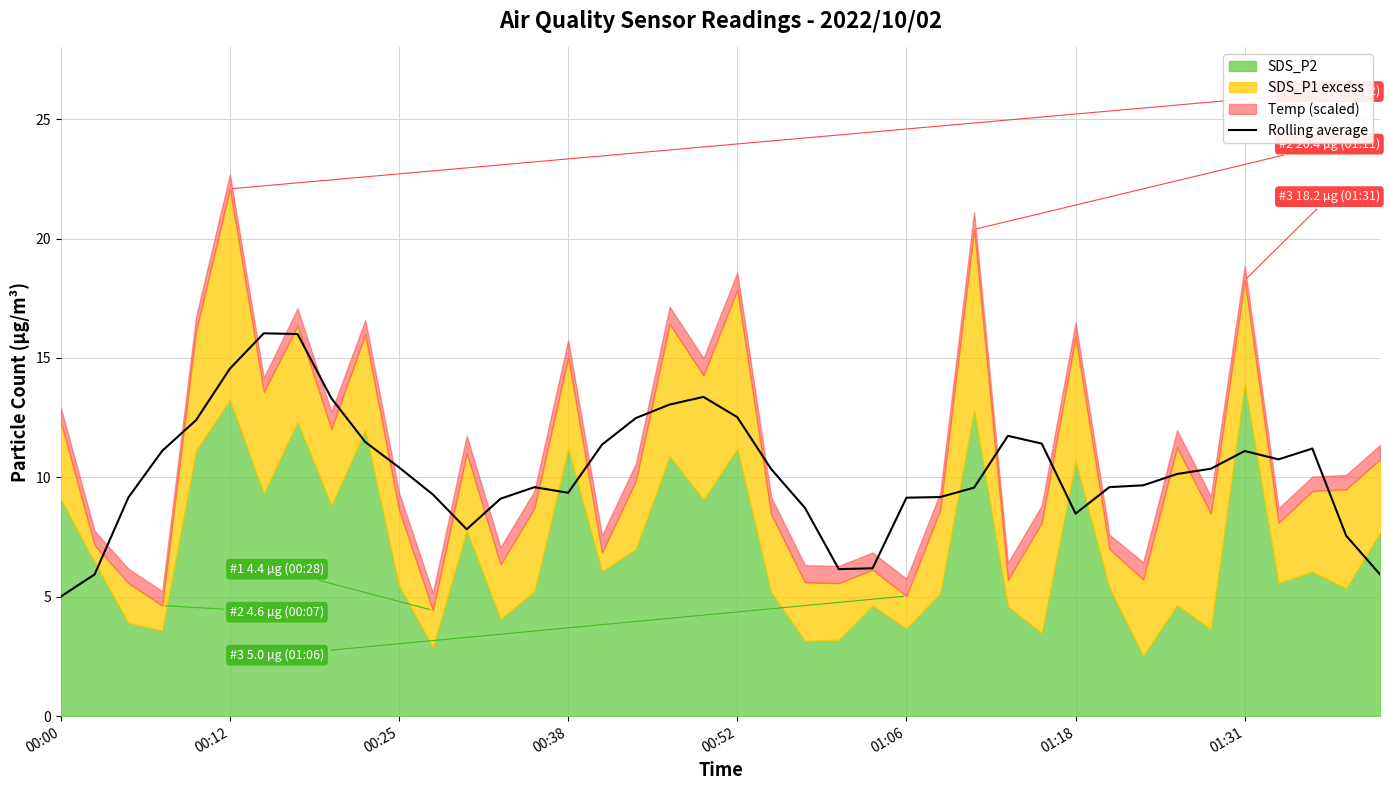

Is it true that Rolling average equals 5.0 at 00:00?

True